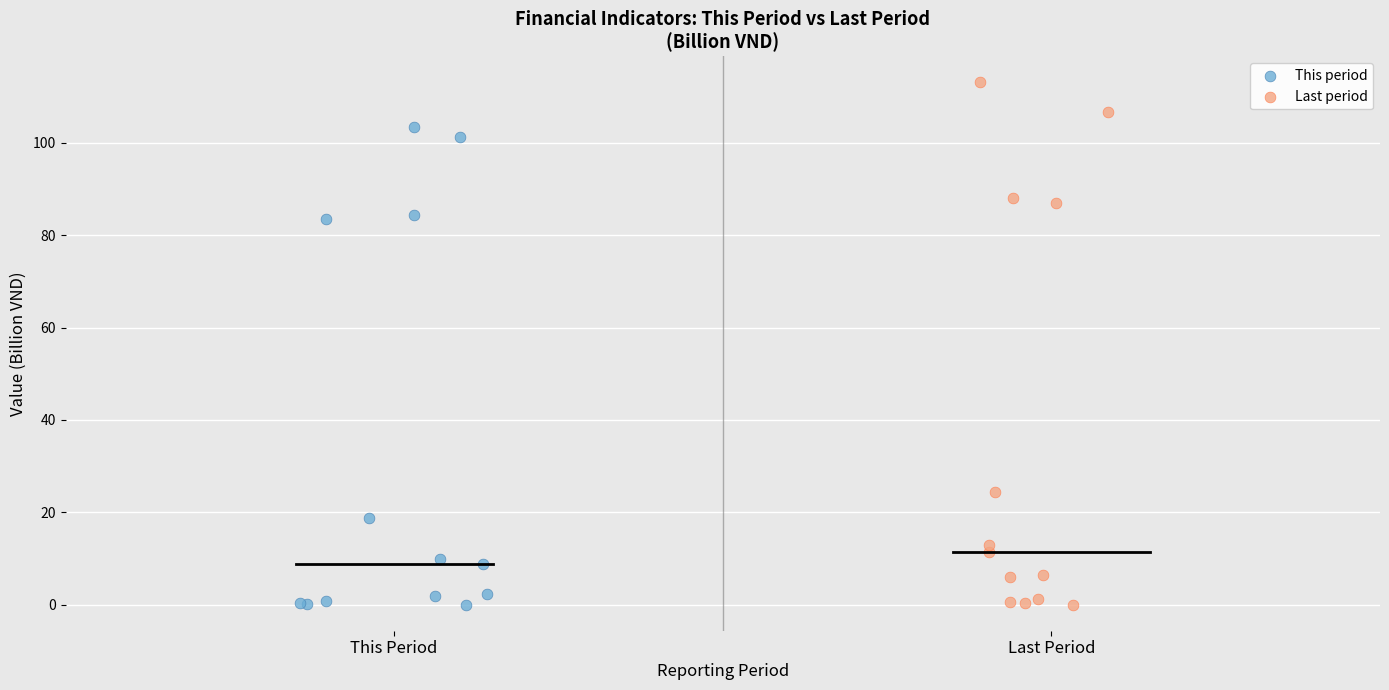

Which series has the largest Y range (max minus min)?

Last period